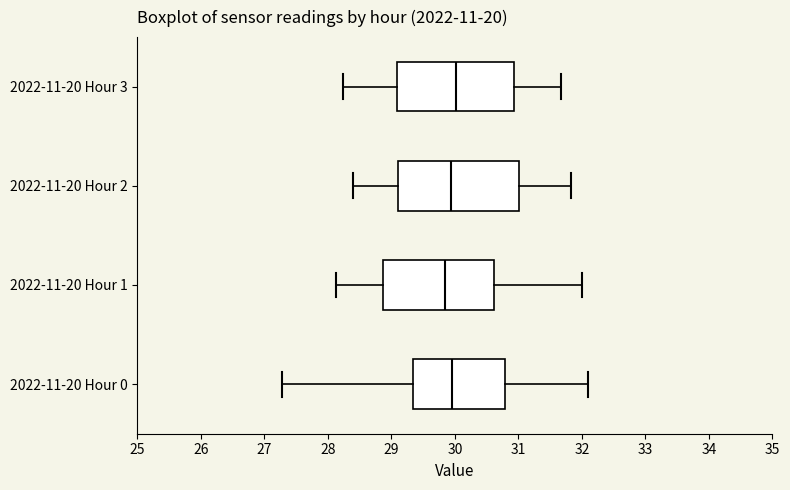

Where is the left edge of the box for 2022-11-20 Hour 2 on the x-axis? The values are not printed on the chart, so give them approximately, as read against the axis.

29.1